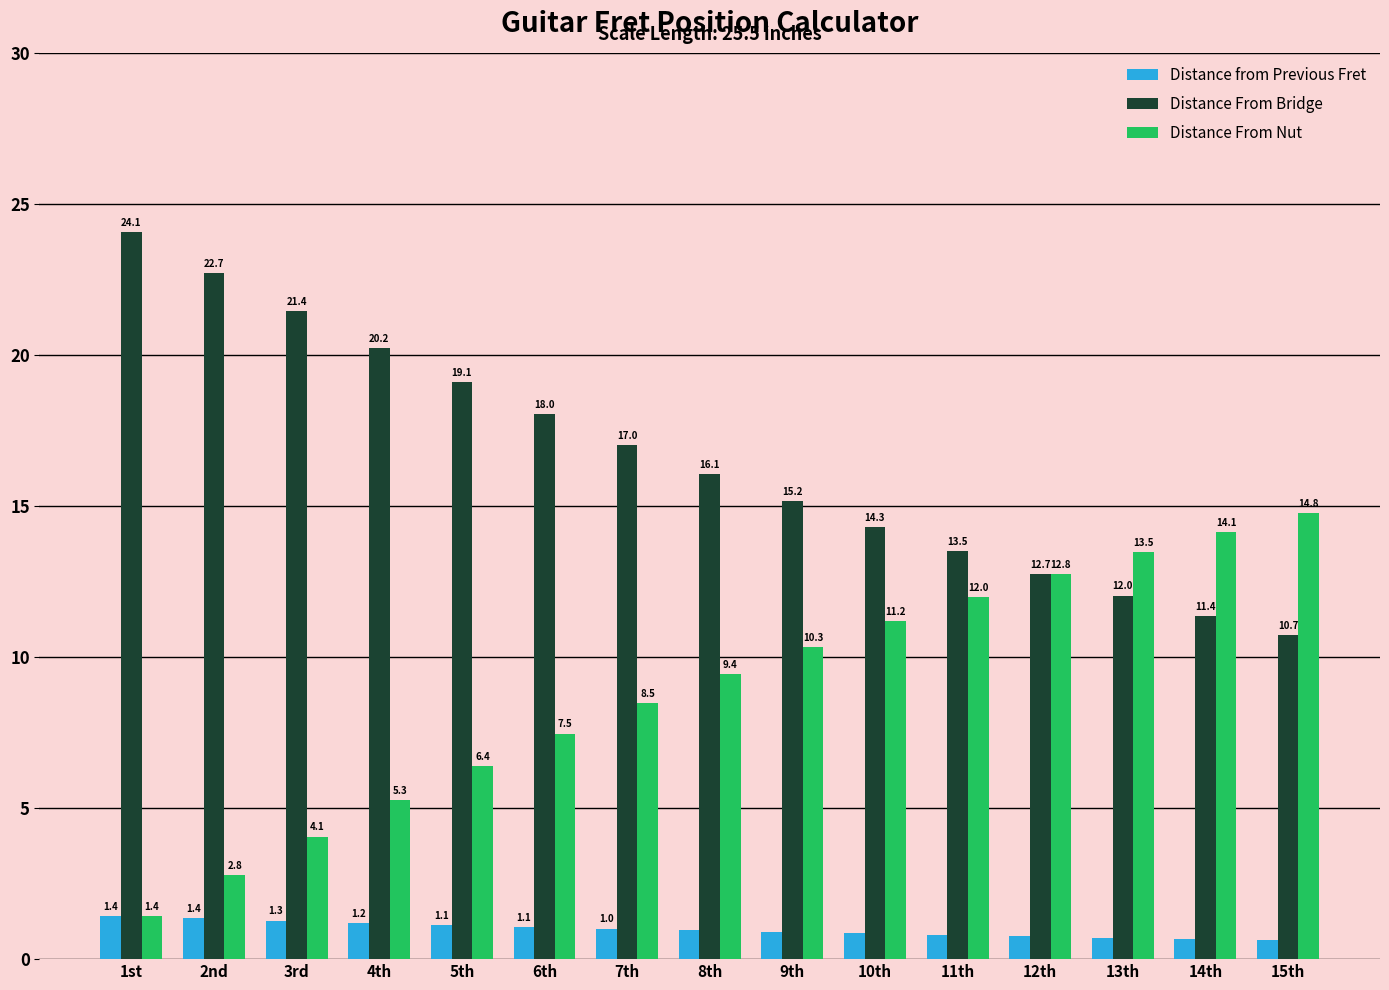

What are all the series names shown in the legend?

Distance from Previous Fret, Distance From Bridge, Distance From Nut